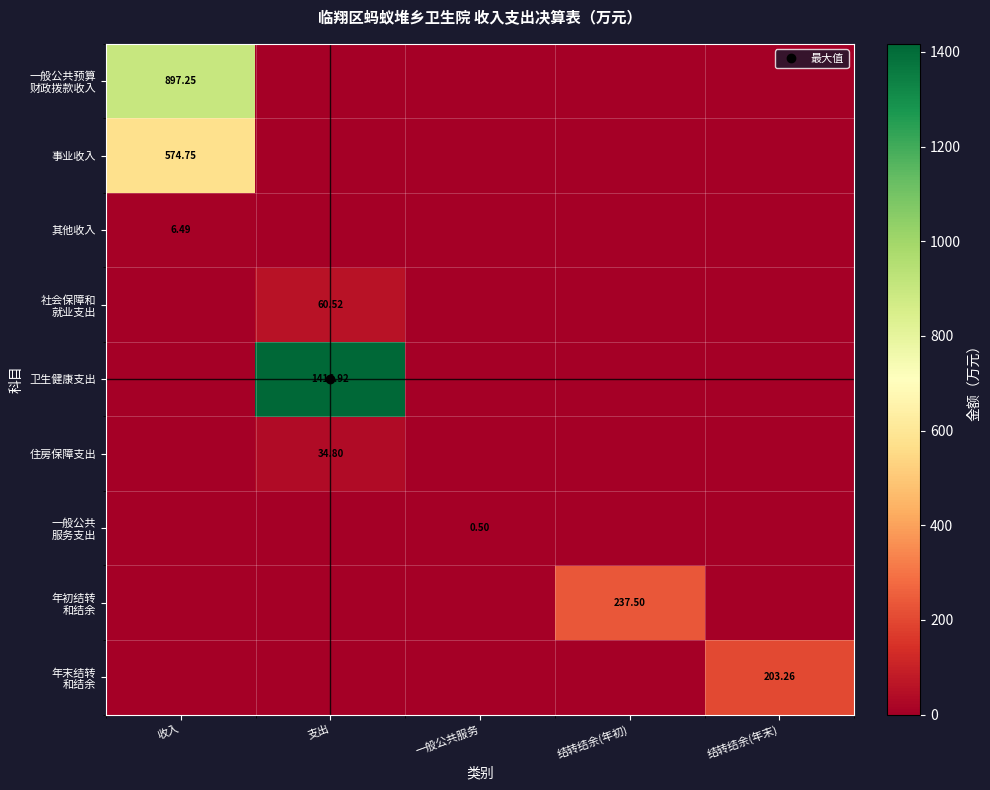

What is the spread (max minus min) of values at 结转结余(年末)?

203.3